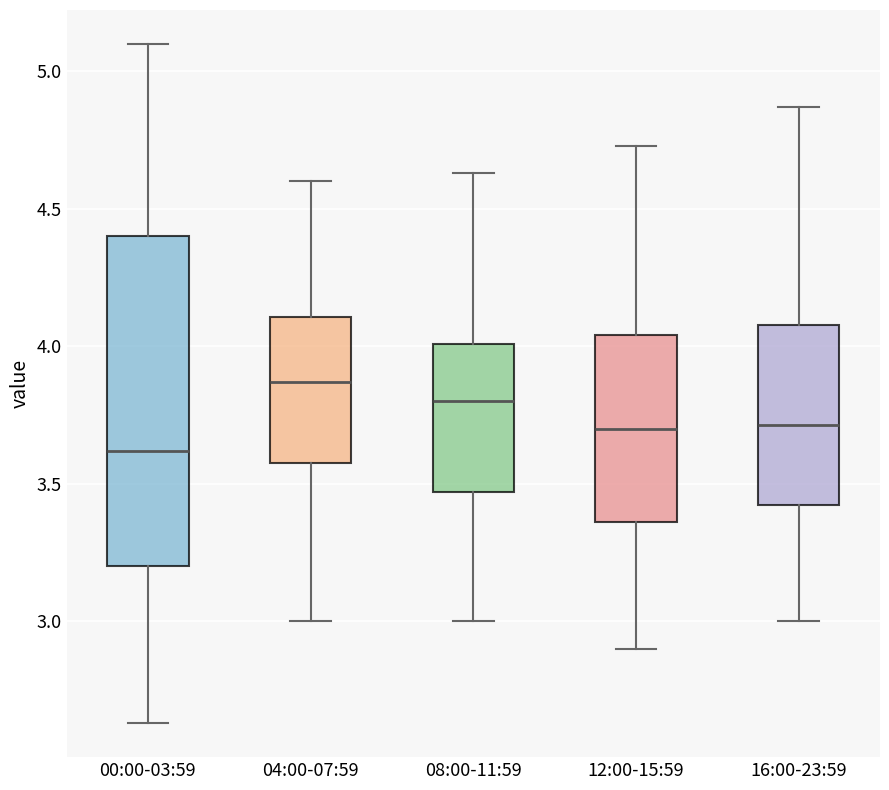

Reading left to right, transcribe this box plot: for each box, give where its median line is, the range the box spans, and where its two whiskers end, as read against the y-axis. The values are not printed on the chart, so give them approximately, as read against the axis.

00:00-03:59: median 3.60, box 3.20 to 4.40, whiskers 2.65 to 5.10
04:00-07:59: median 3.85, box 3.60 to 4.10, whiskers 3.00 to 4.60
08:00-11:59: median 3.80, box 3.45 to 4.00, whiskers 3.00 to 4.65
12:00-15:59: median 3.70, box 3.35 to 4.05, whiskers 2.90 to 4.75
16:00-23:59: median 3.70, box 3.40 to 4.10, whiskers 3.00 to 4.85